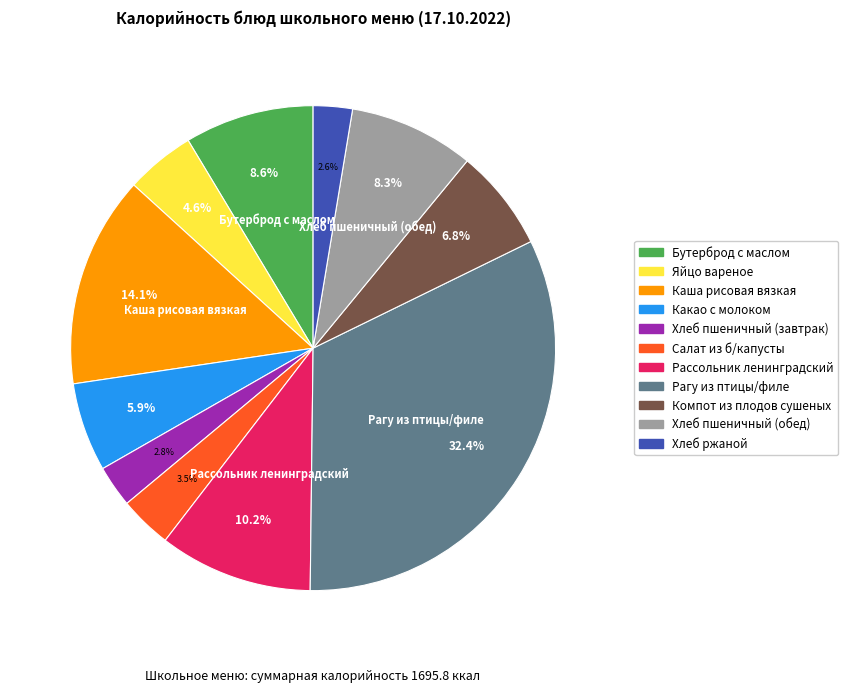

What percentage is NOT represented by Хлеб пшеничный (завтрак)?

97.2%